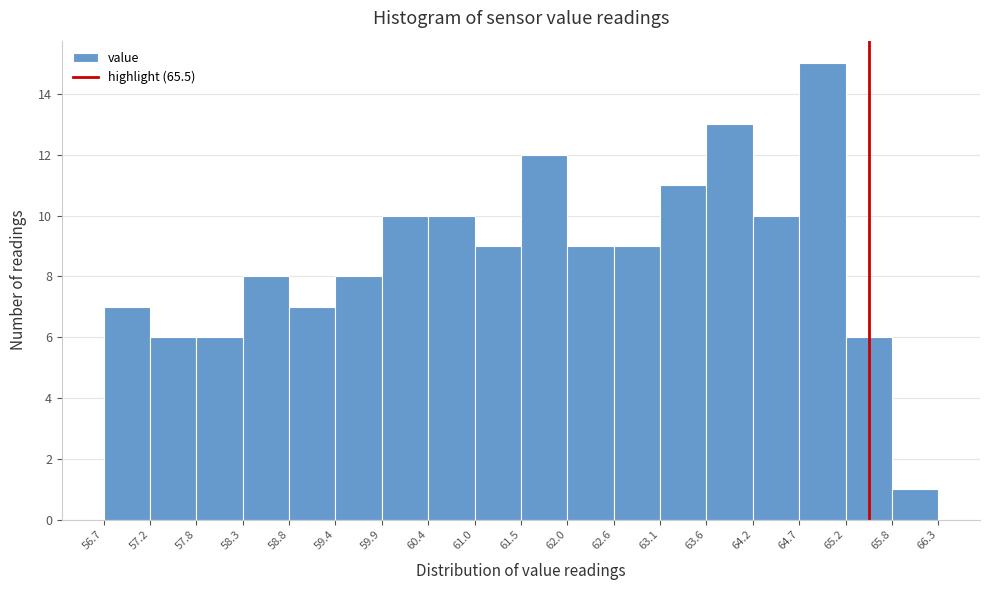

Over which range of the x-axis is the bar tallest?

64.7 to 65.2